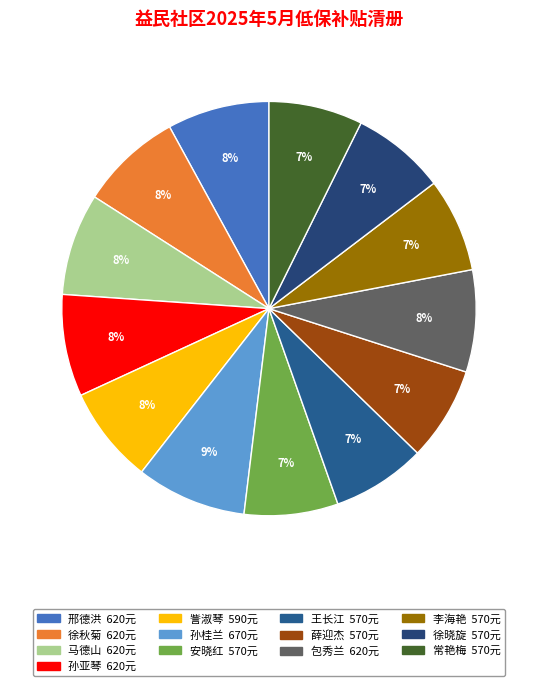

Count the number of slices in the pie.

13